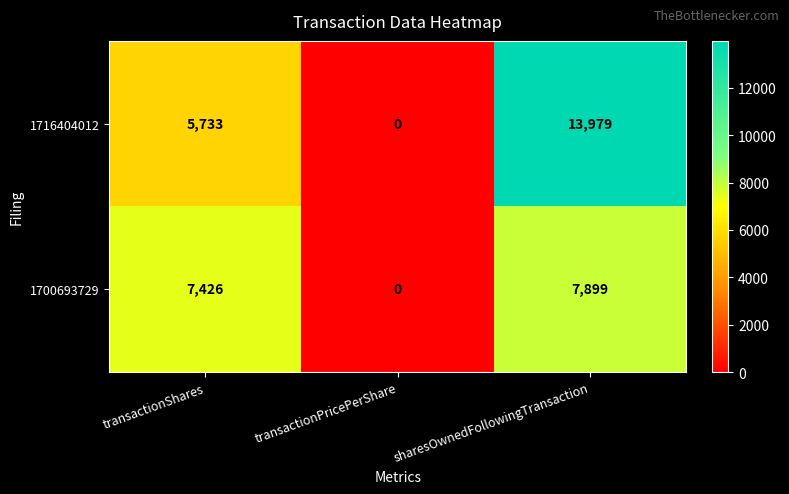

How many distinct data groups are displayed?

2